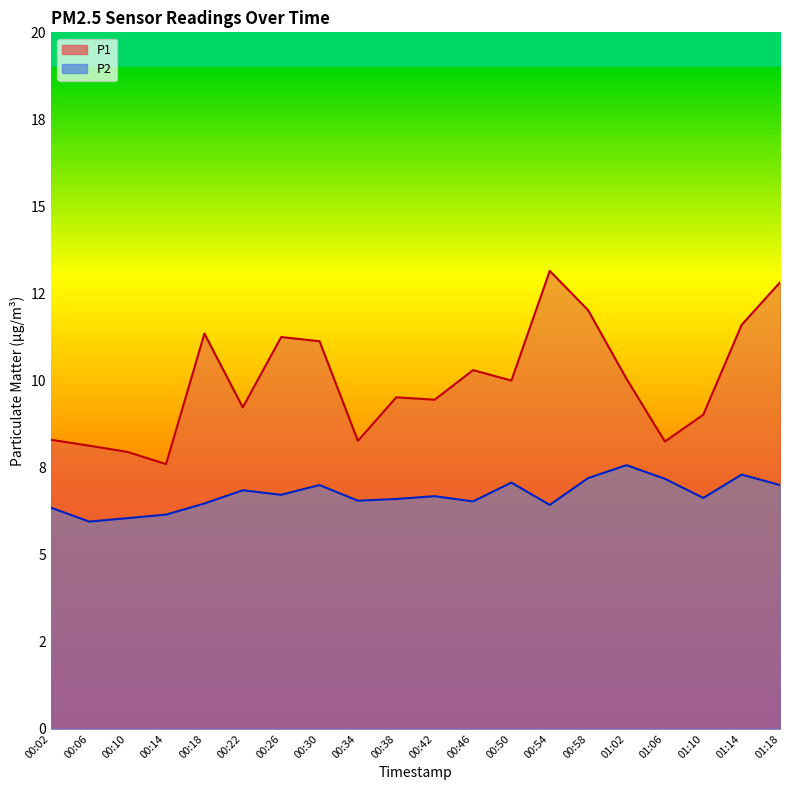

Reading left to right, list all the values displayed in this chart.

P1: 8.3	8.1	8.0	7.6	11.3	9.2	11.2	11.1	8.3	9.5	9.4	10.3	10.0	13.2	12.0	10.1	8.2	9.0	11.6	12.8
P2: 6.3	6.0	6.0	6.2	6.5	6.8	6.7	7.0	6.5	6.6	6.7	6.5	7.1	6.4	7.2	7.6	7.2	6.6	7.3	7.0